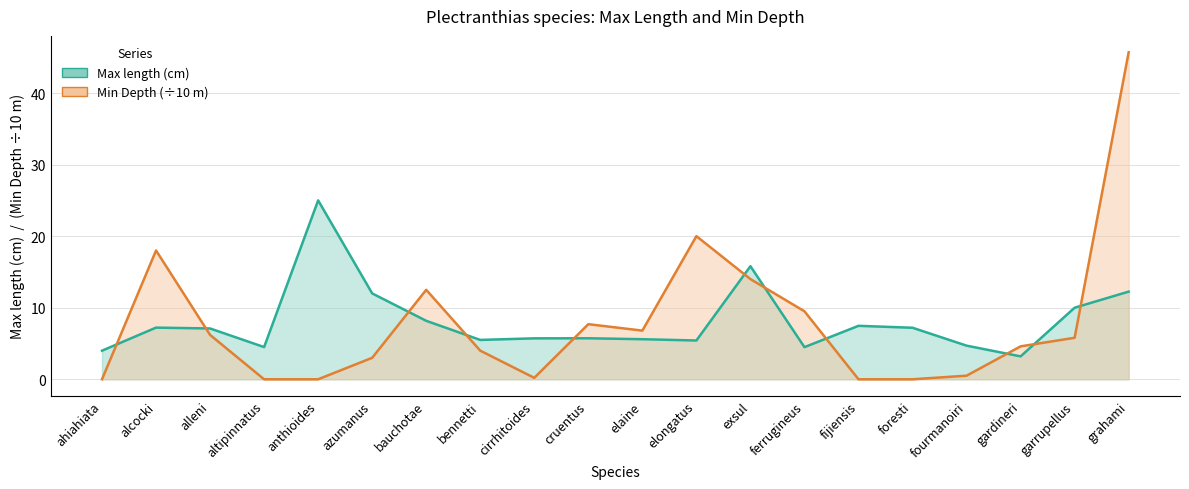

Is it true that Max length equals 10.0 at garrupellus?

True